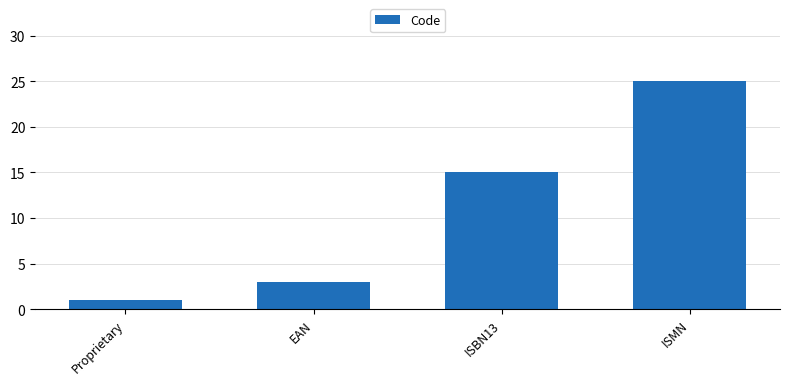

At which label is the value closest to 13?

ISBN13